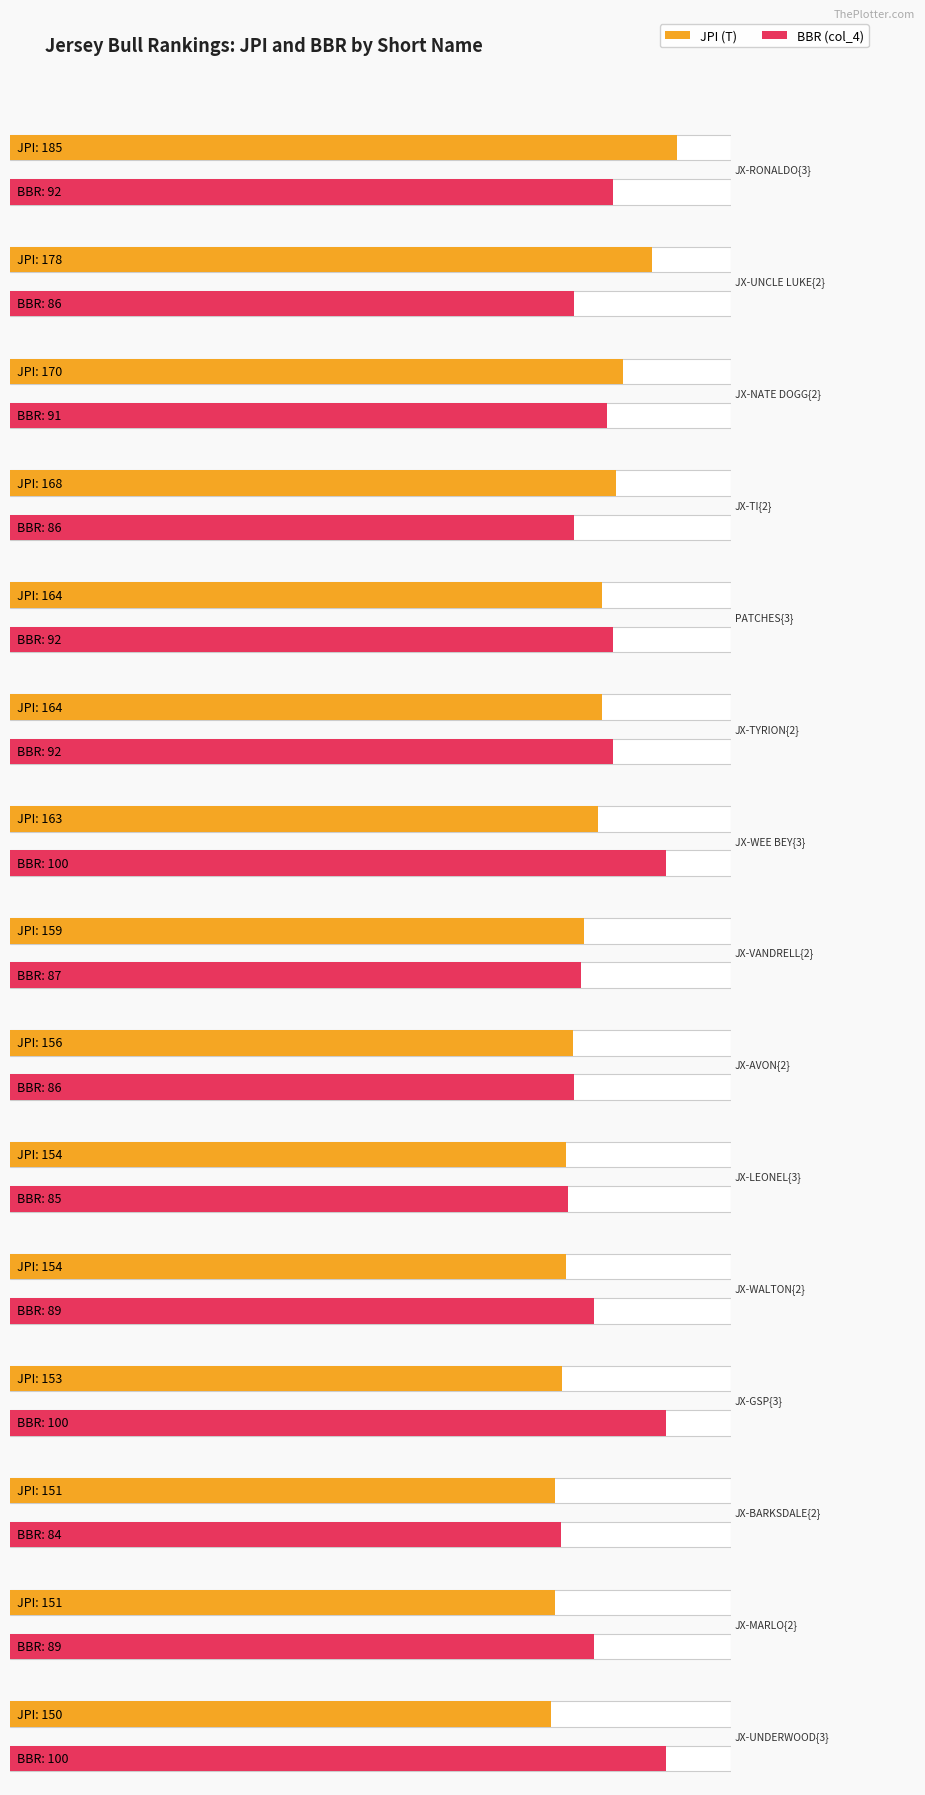

What is the maximum value shown in the chart?

185